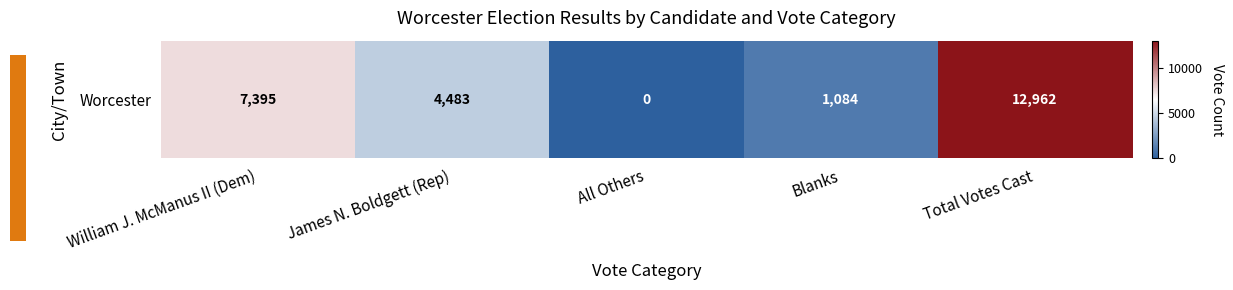

What is the maximum value shown in the chart?

12962